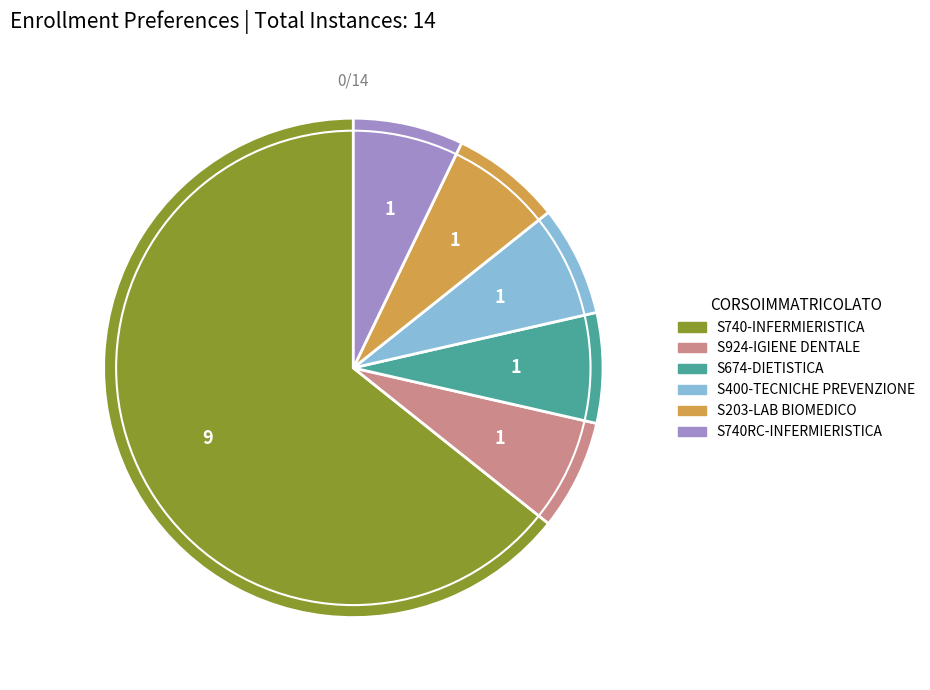

Count the number of slices in the pie.

6